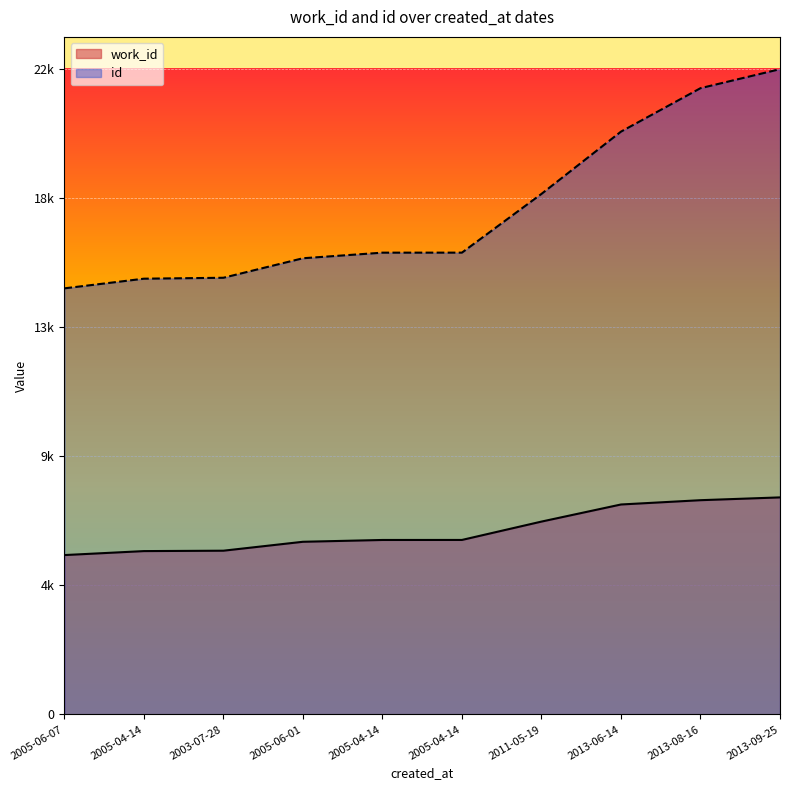

At how many categories does at least one series exceed 14067?

10